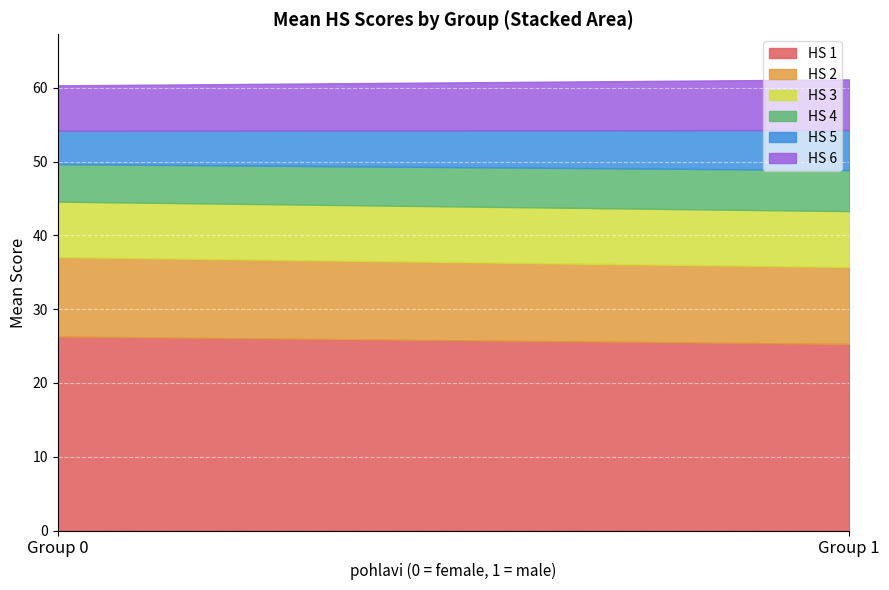

What is the total value across all series at Group 0?

60.3